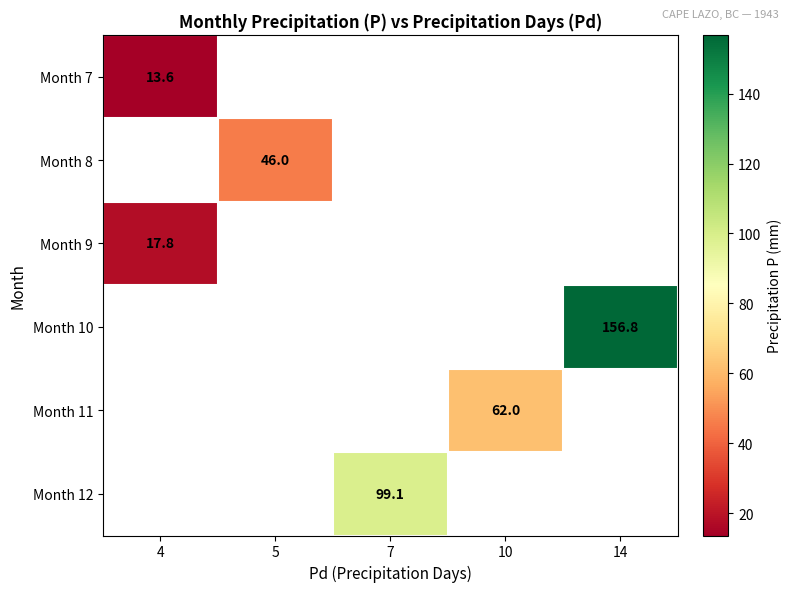

The Month 10 series shows 156.8 at 14. True or false?

True